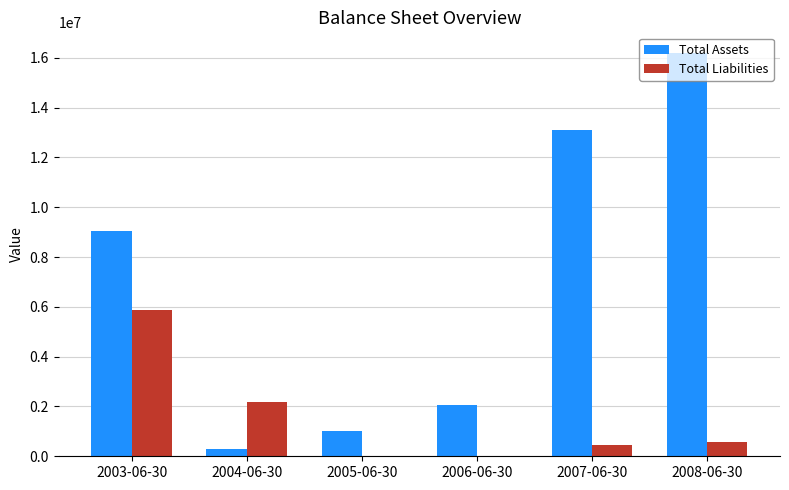

At which category is the sum across all series the highest?

2008-06-30